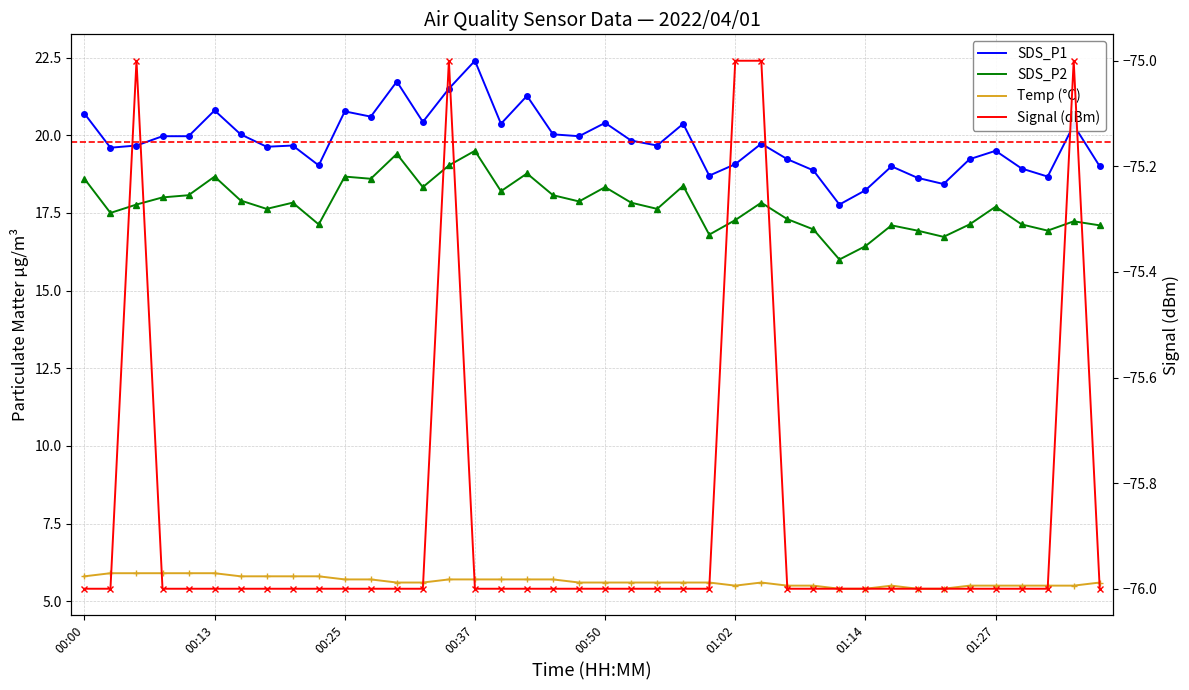

How many lines are shown in the chart?

4